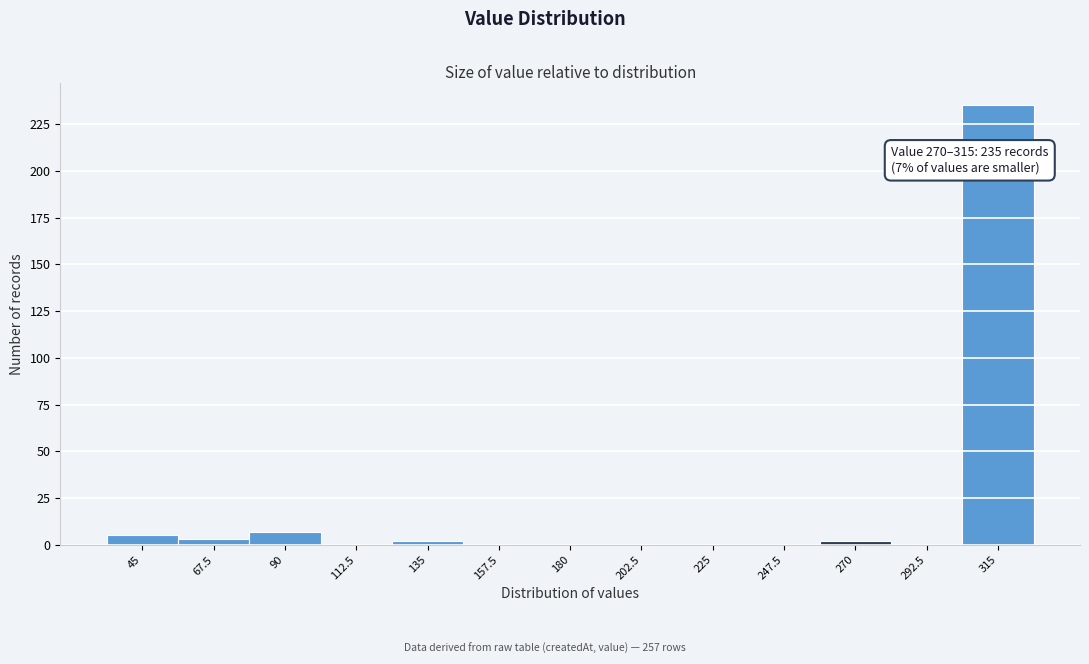

Reading right to left, transcribe all the data shown in this chart.

315=235	292.5=0	270=2	247.5=0	225=0	202.5=0	180=0	157.5=0	135=2	112.5=0	90=7	67.5=3	45=5